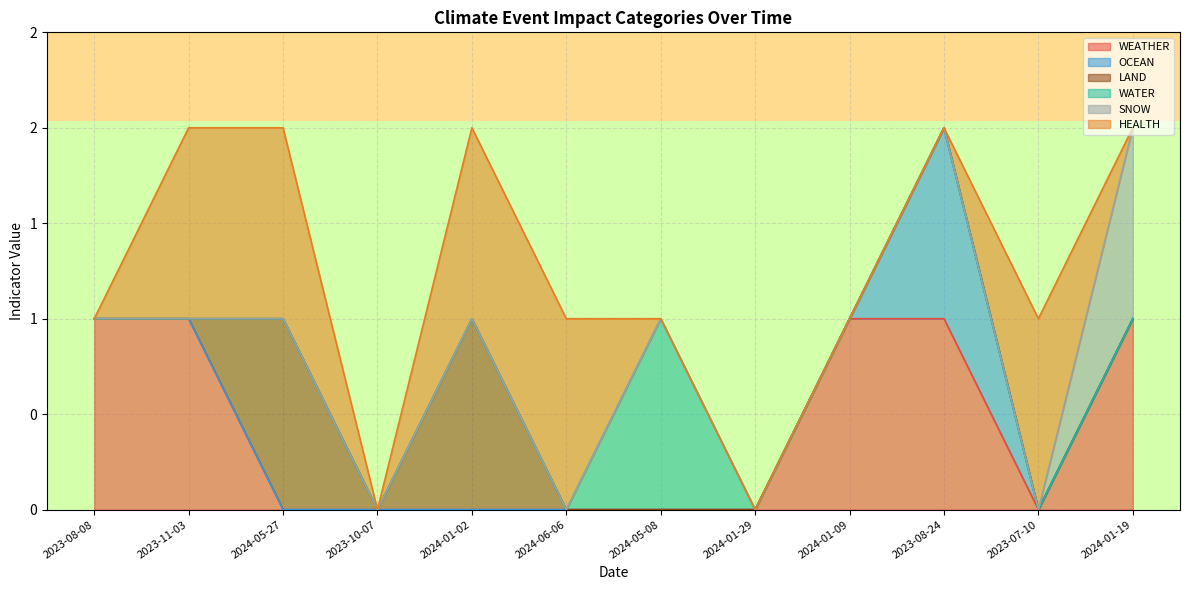

Does the chart display data point markers on the line(s)?

No